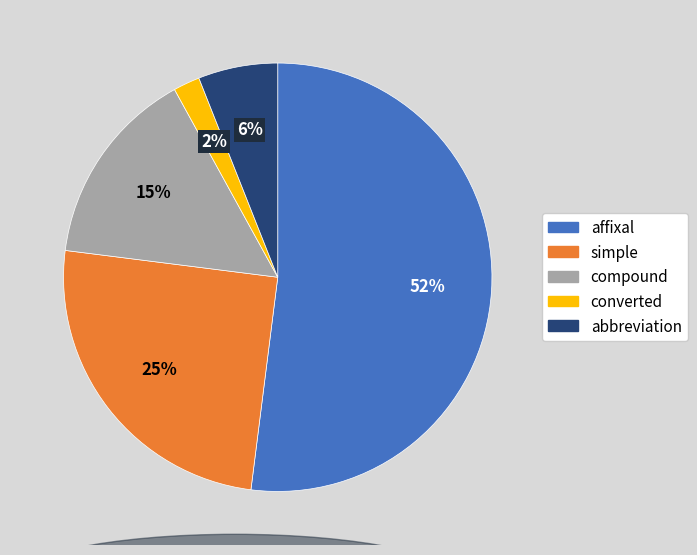

Is it true that simple is 25% of the pie?

True